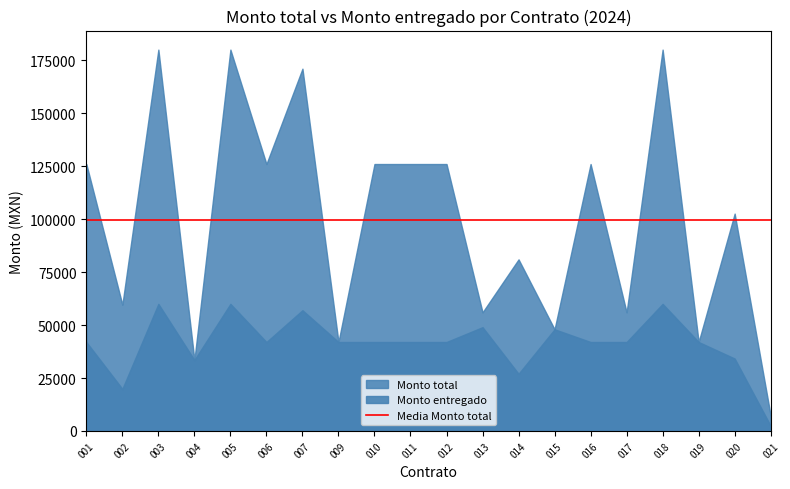

Which series has the largest total across all categories?

Monto total